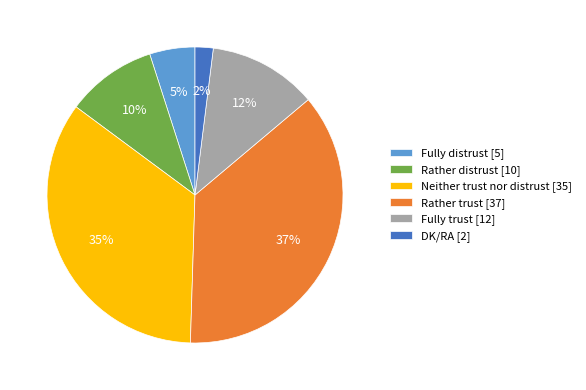

To the nearest percent, what is the difference between the largest and smallest slice percentages?

35%